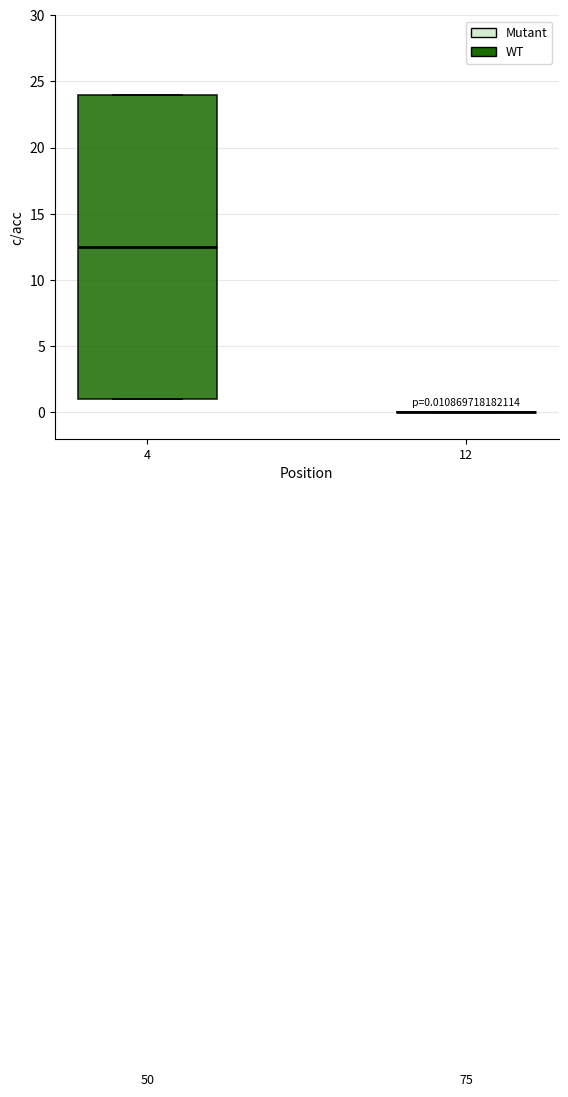

Comparing the boxes themselves (not the whiskers), which one is the tallest?

4